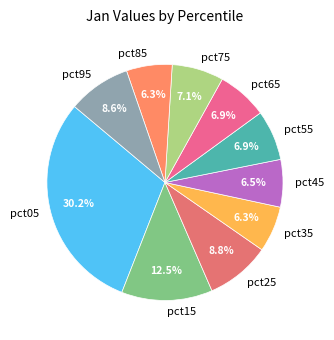

True or false: pct65 accounts for 18% of the total.

False